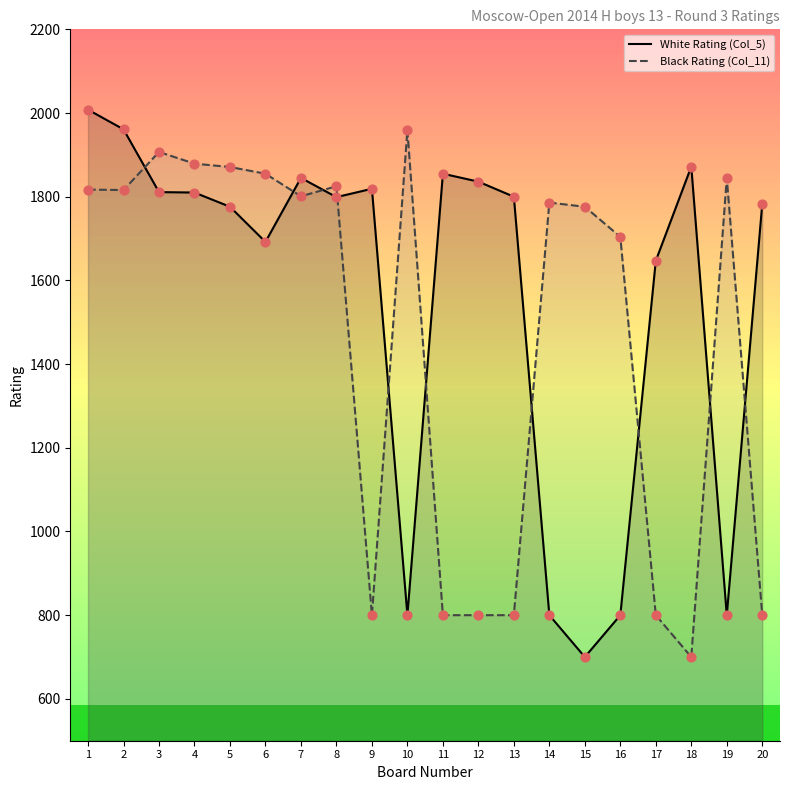

Which series has the largest Y range (max minus min)?

White Rating (Col_5)